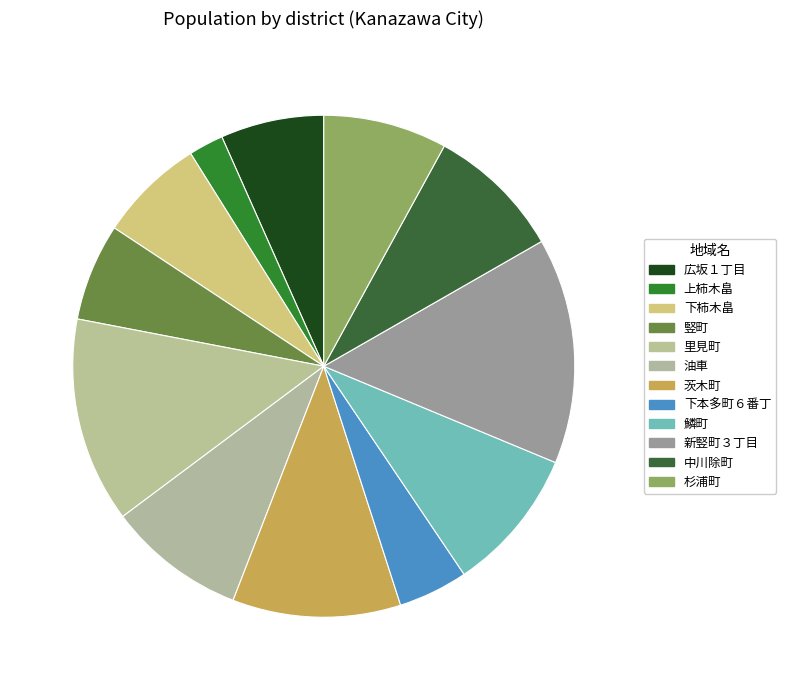

What is the change in value from 下柿木畠 to 油車?

+27